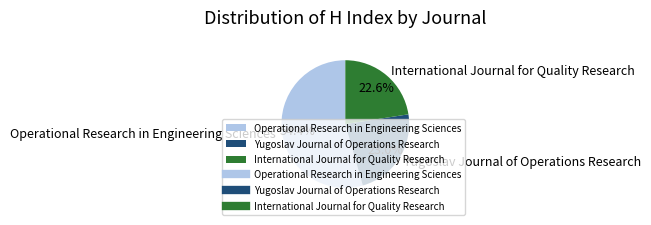

Is it true that International Journal for Quality Research is 16% of the pie?

False